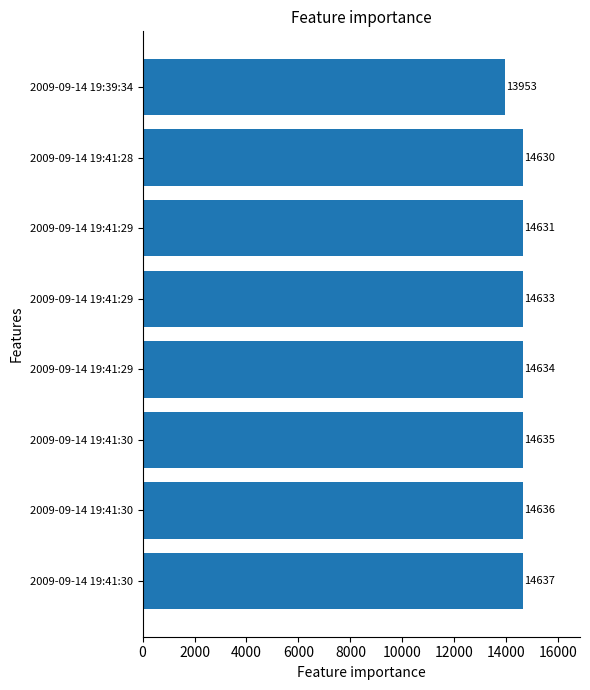

Does the chart contain stacked bars?

No